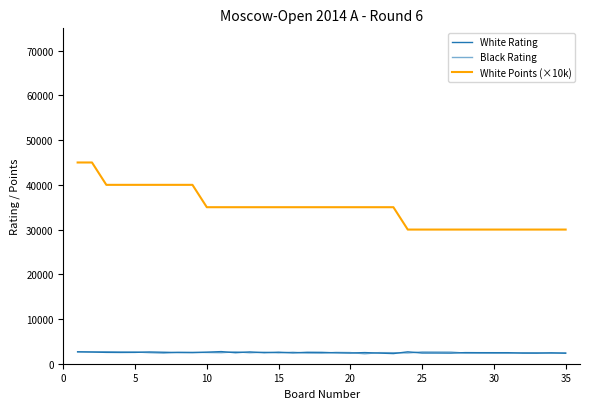

How many White Points (×10k) values are between 30000 and 40000?

33